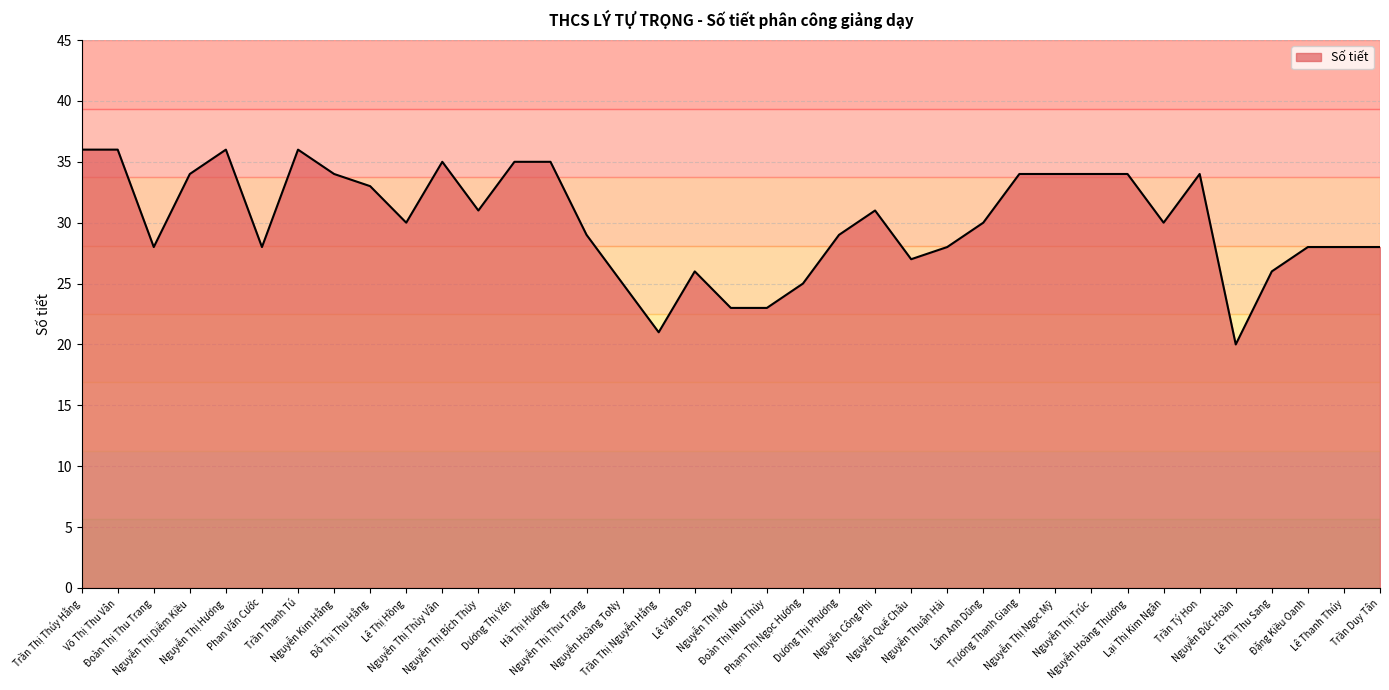

What is the difference between the maximum and minimum values?

16